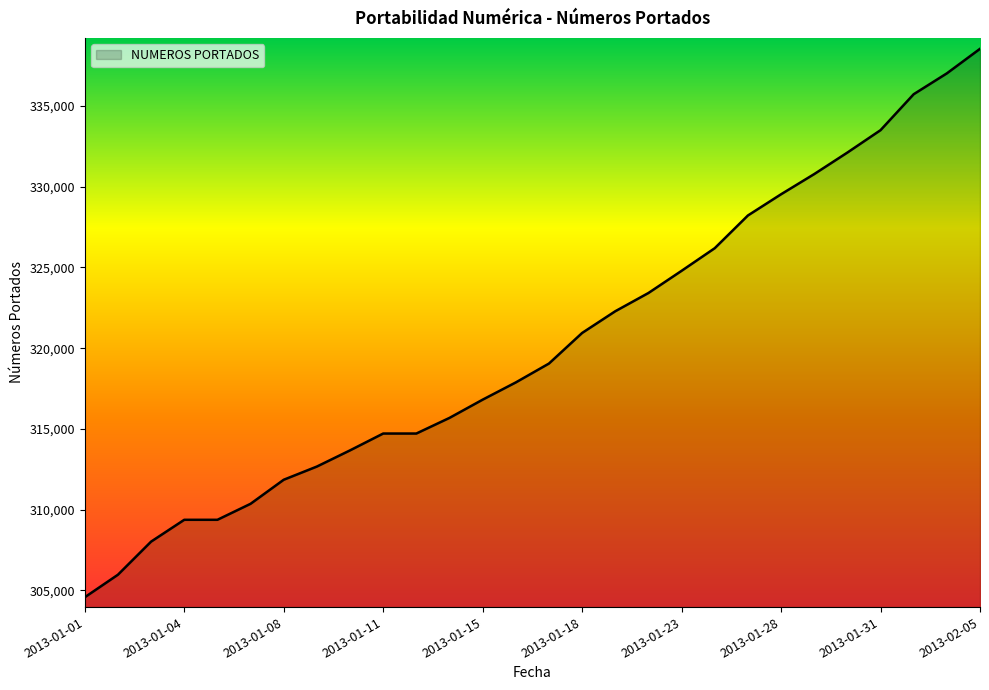

How many lines are shown in the chart?

1